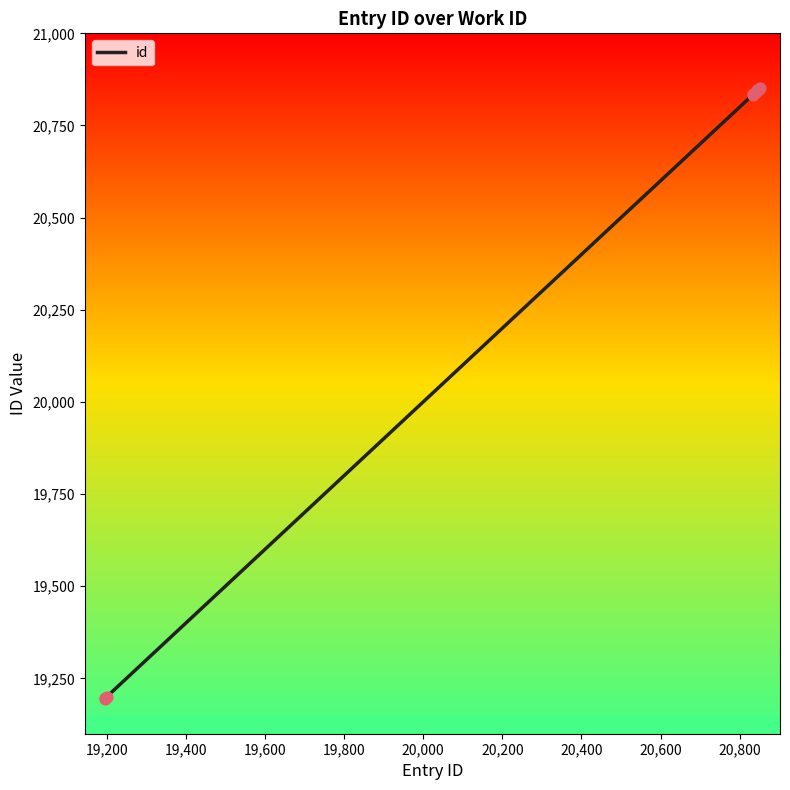

What is the smallest value displayed?

19195